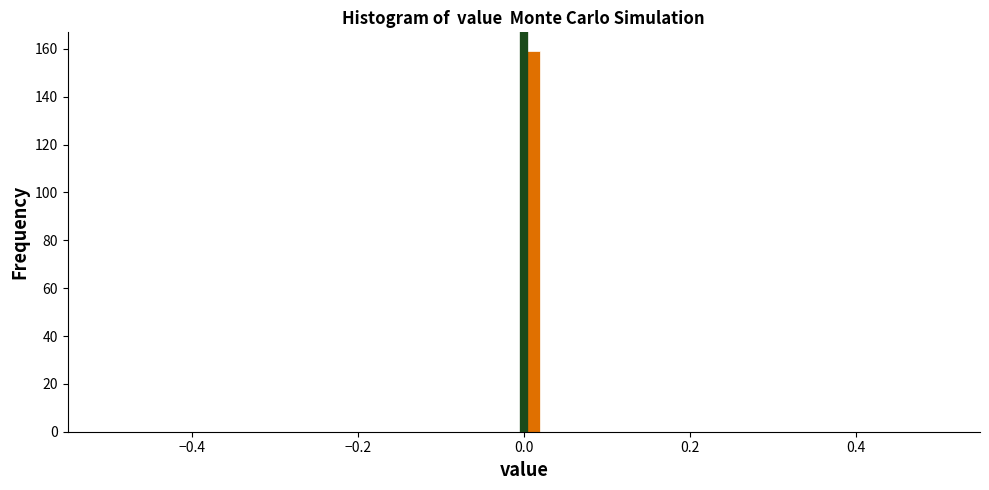

Around what value on the x-axis is the tallest bar? Give the approximate position of its centre, as read against the axis.

0.02